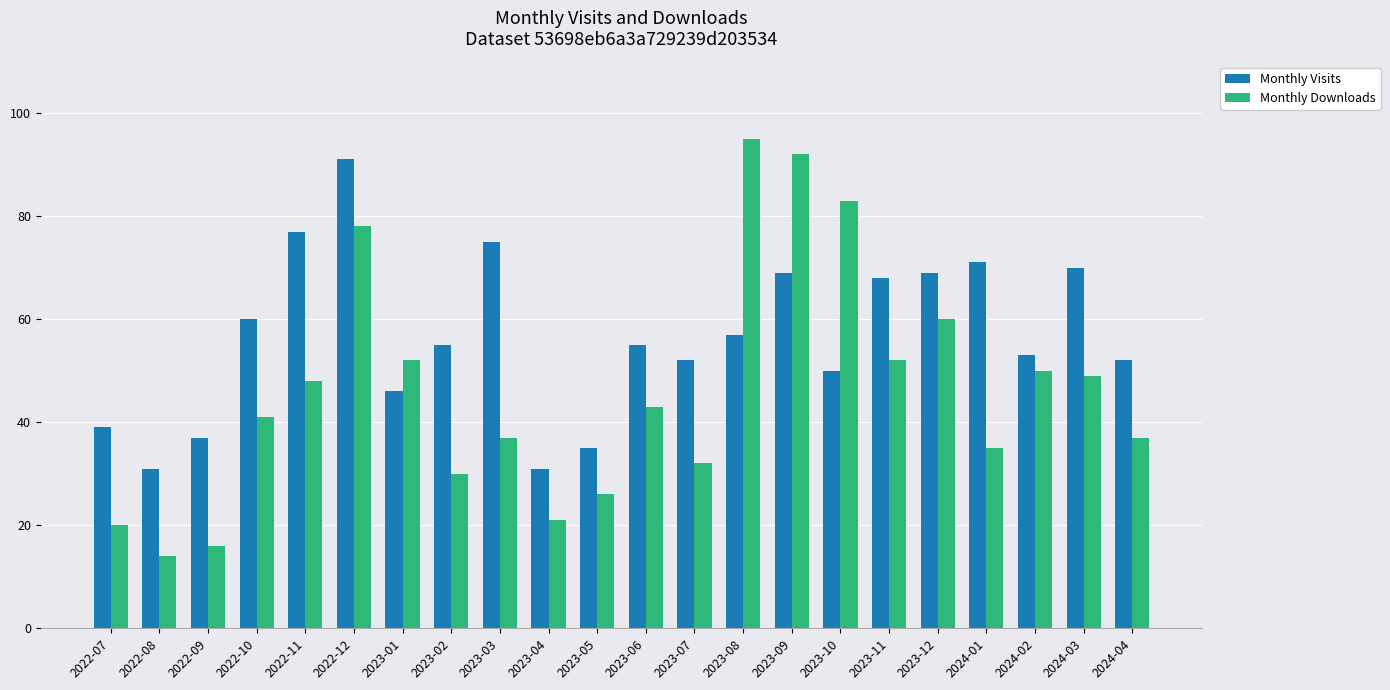

Rank the series by their average value, from lowest to highest.

Monthly Downloads, Monthly Visits